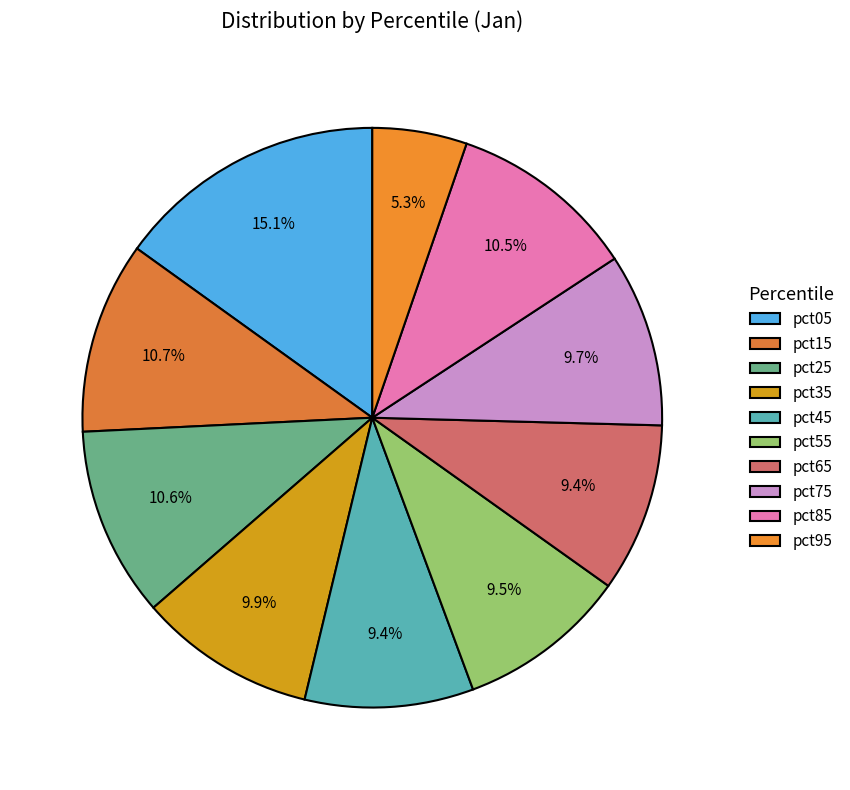

Does pct35 account for over 50% of the chart?

No